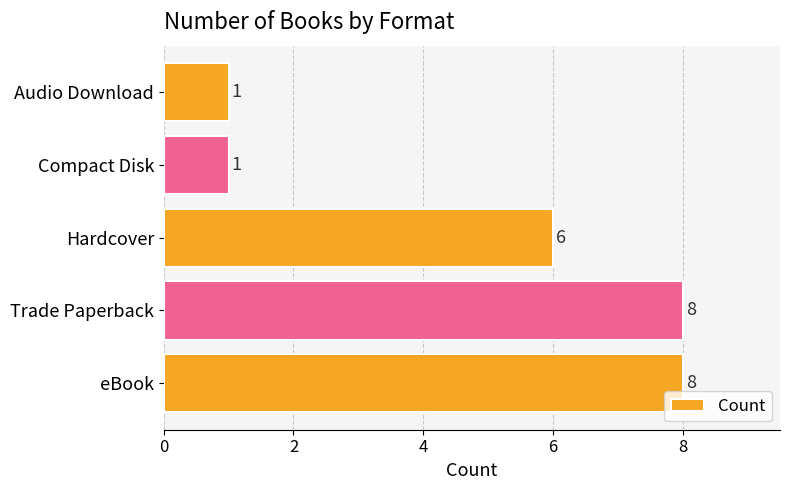

The value at Trade Paperback is 14. True or false?

False